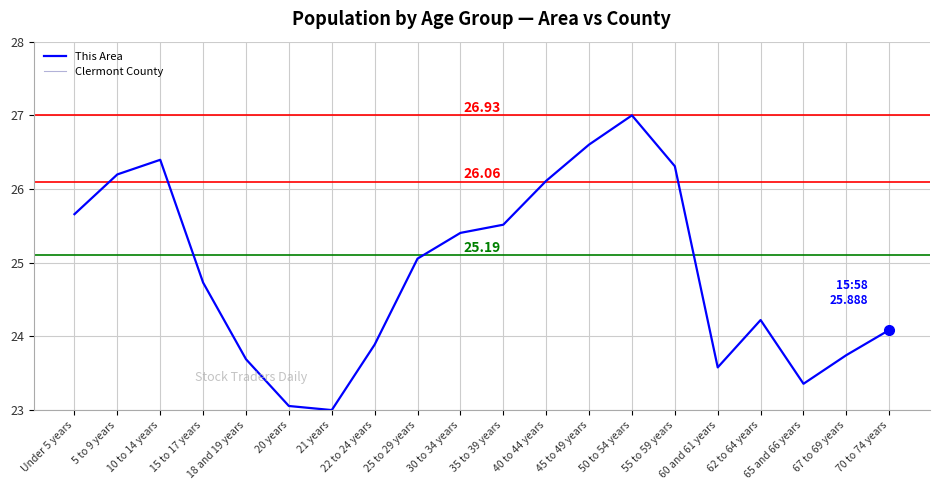

At which category is the sum across all series the highest?

50 to 54 years